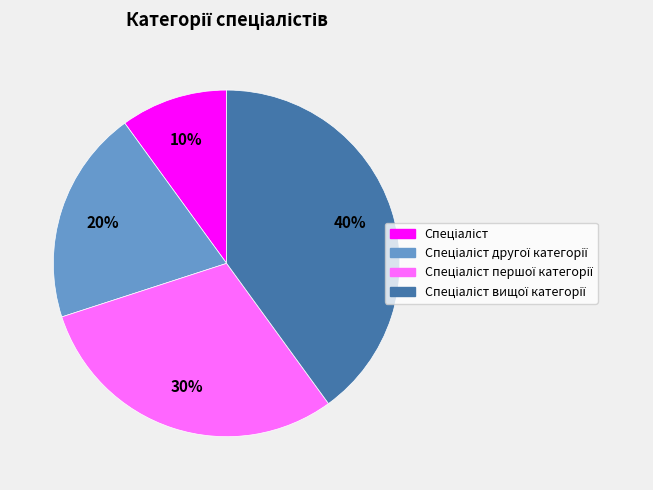

To the nearest percent, what is the average slice percentage?

25%